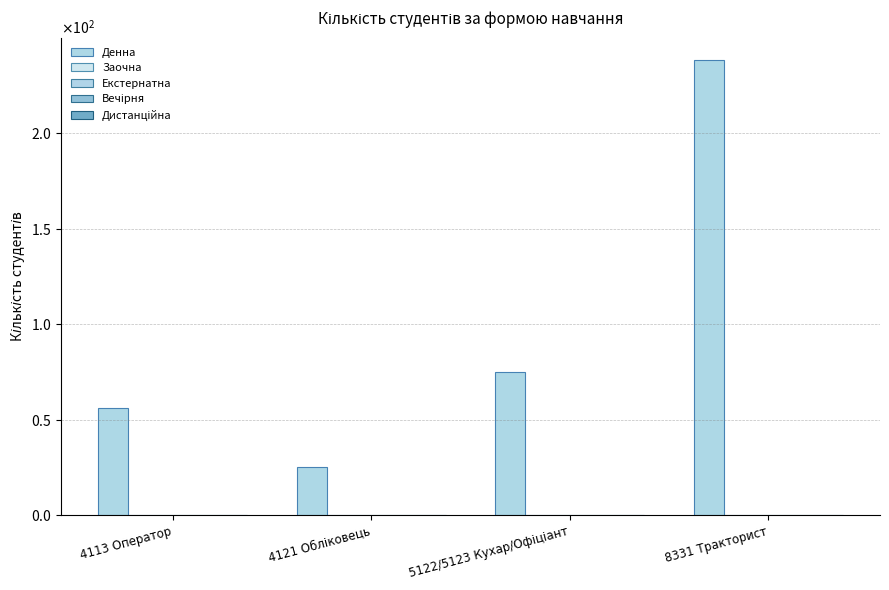

Which category has the highest value across all series?

8331 Тракторист